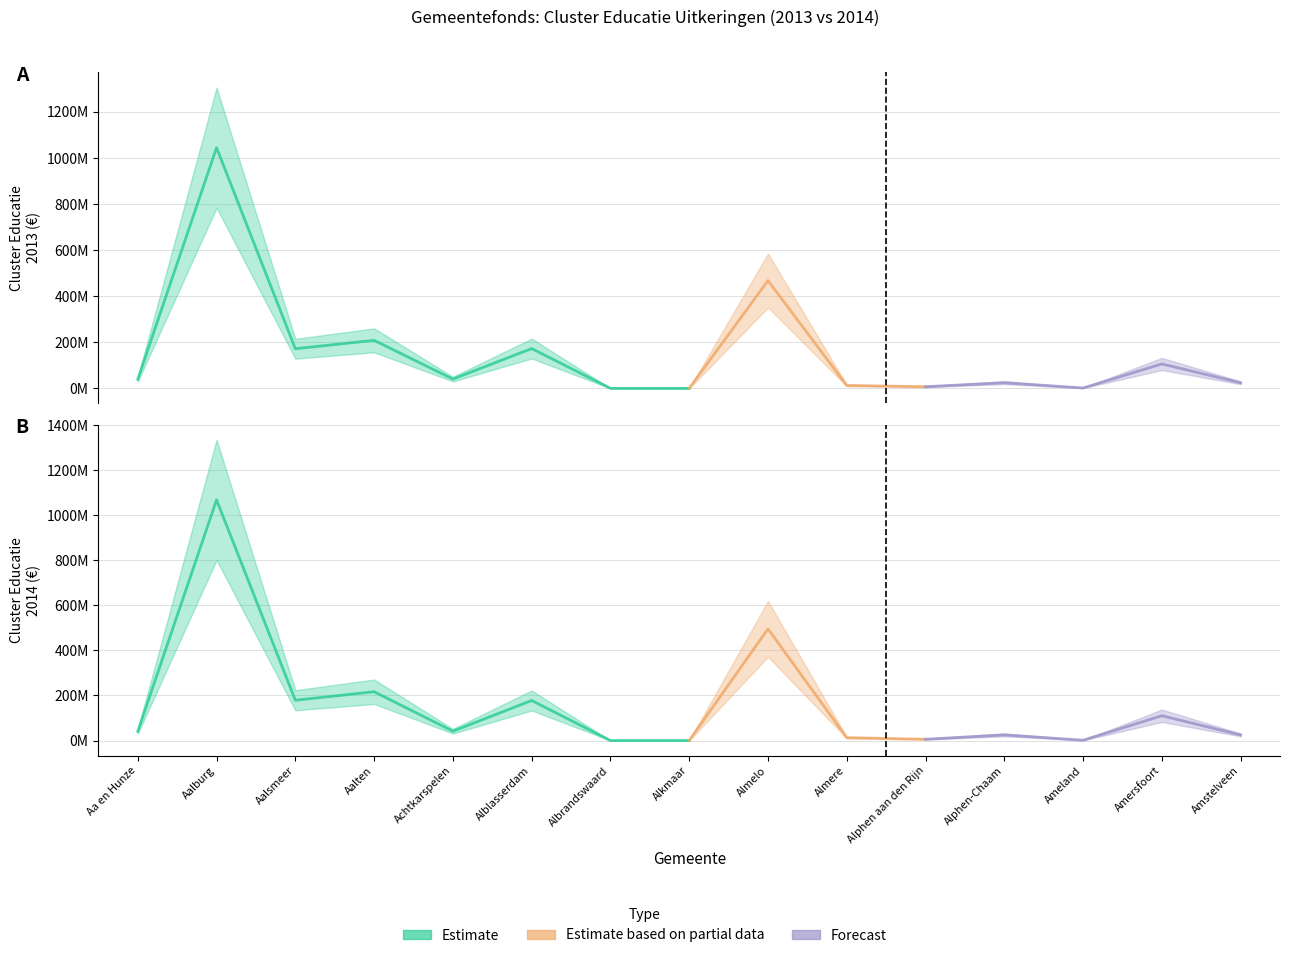

Where do cluster educatie 2013 and cluster educatie 2014 first cross each other?

Almere and Alphen aan den Rijn